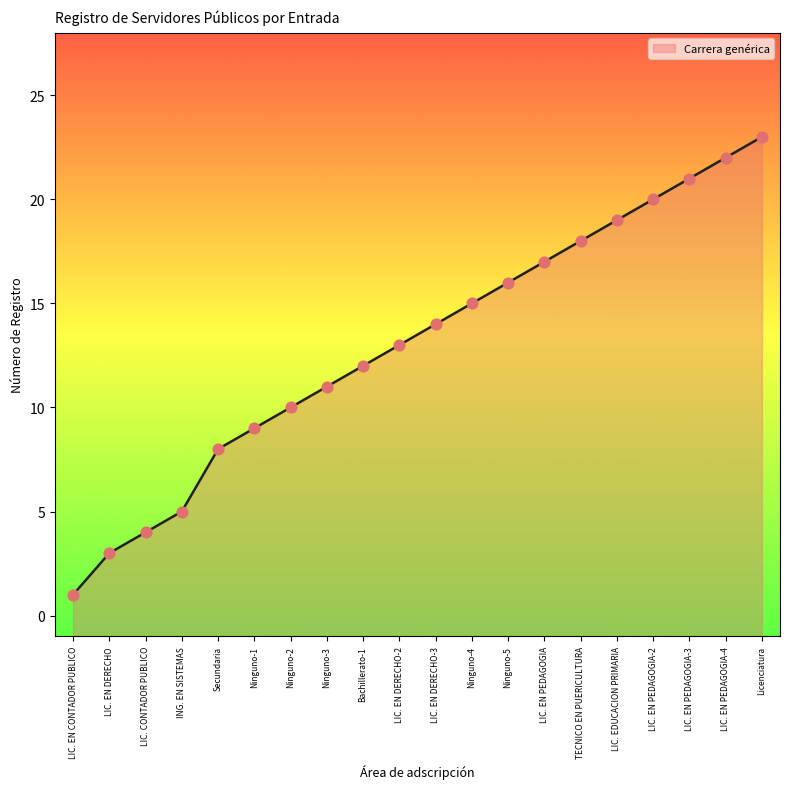

Approximately how many times larger is the value at Ninguno-1 compared to TECNICO EN PUERICULTURA?

0.5